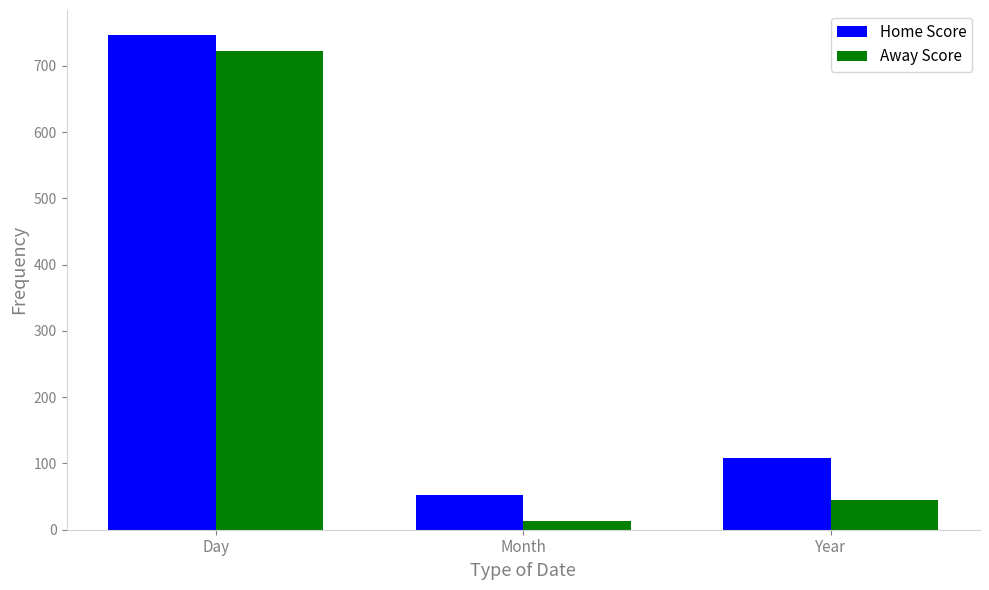

What position from the right is Month?

2